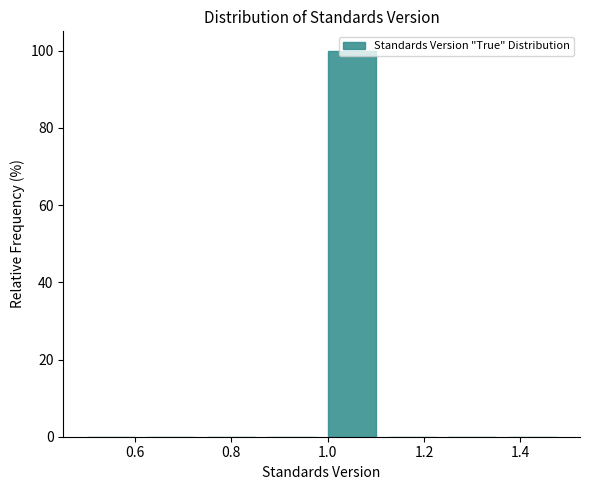

Reading left to right, list every bar in this chart as the range it spans on the x-axis followed by its height. Neither the bar edges nor the heights are printed on the chart, so give them approximately, as read against the axes.

0.500 to 0.625: 0
0.625 to 0.750: 0
0.750 to 0.875: 0
0.875 to 1.000: 0
1.000 to 1.125: 100
1.125 to 1.250: 0
1.250 to 1.375: 0
1.375 to 1.500: 0